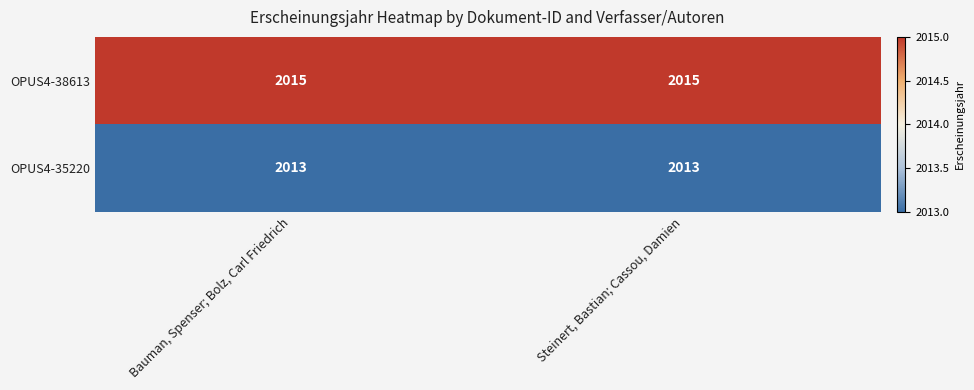

What is the greatest value displayed?

2015